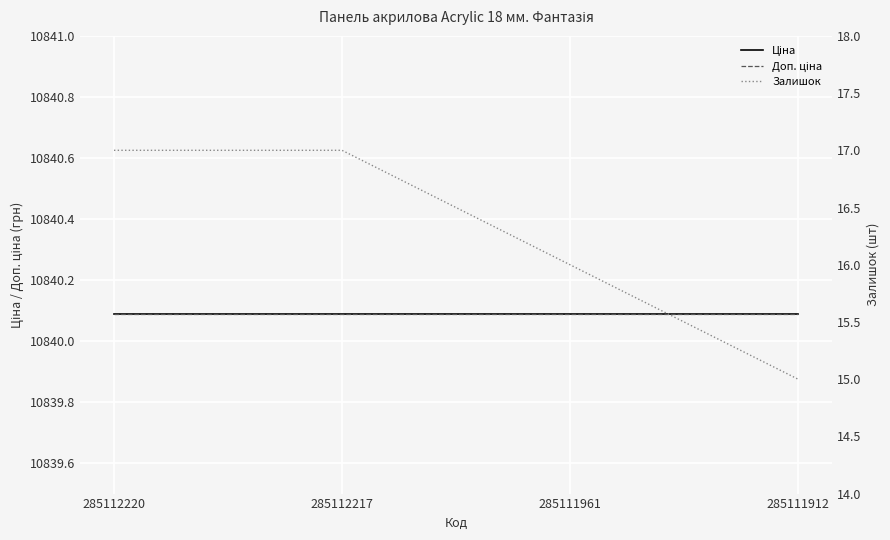

True or false: Доп. ціна has more than 1 interior local peaks.

False